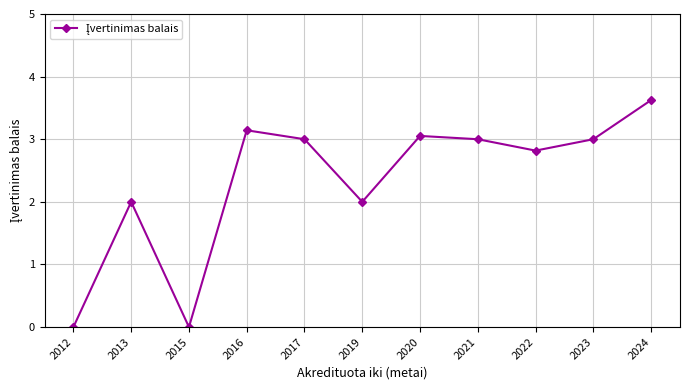

Is it true that the value at 2019 is 2.0?

True